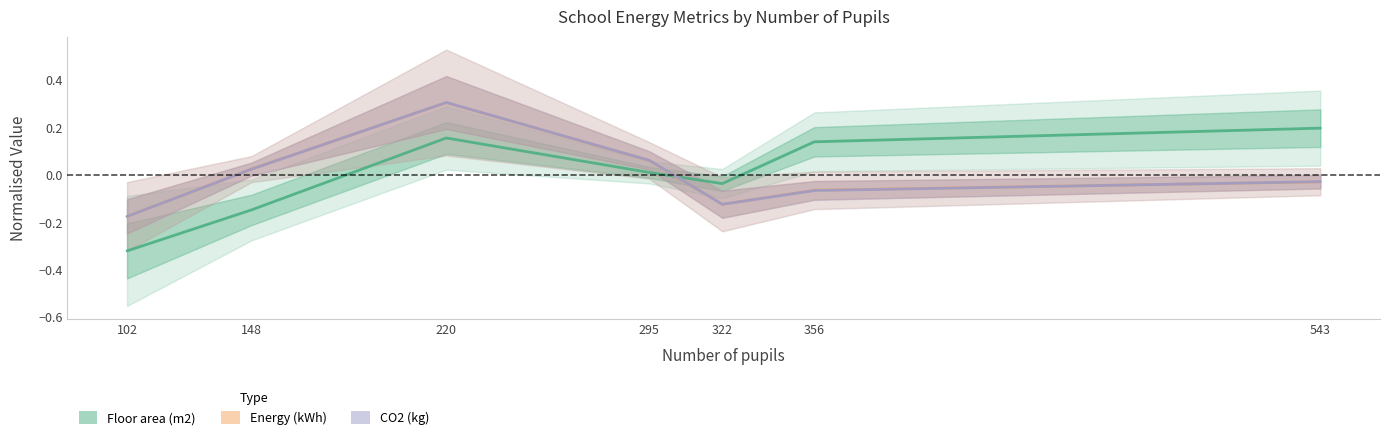

Where is the first local maximum for Energy (kWh)?

220